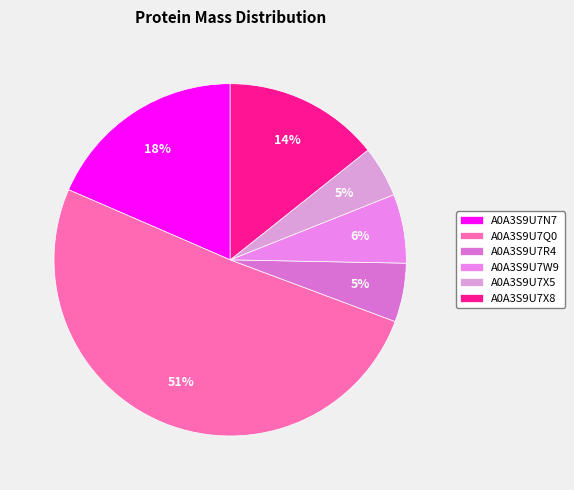

To the nearest percent, what is the difference between the A0A3S9U7W9 and A0A3S9U7X8 slice percentages?

8%